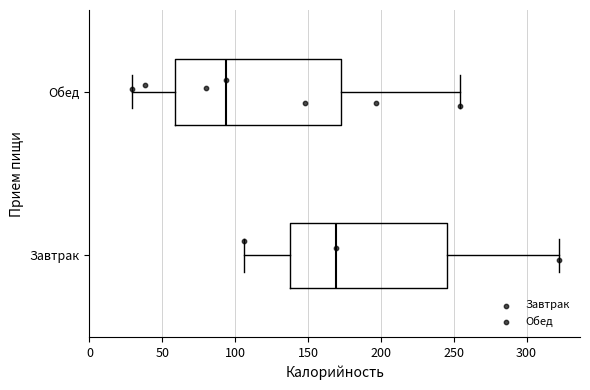

Which box's median line is the furthest to the right?

Завтрак